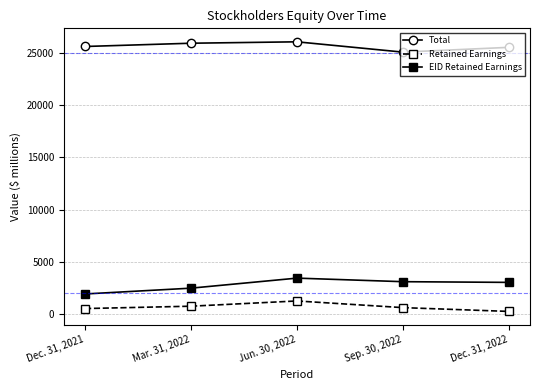

At which label does Retained Earnings reach its peak?

Jun. 30, 2022